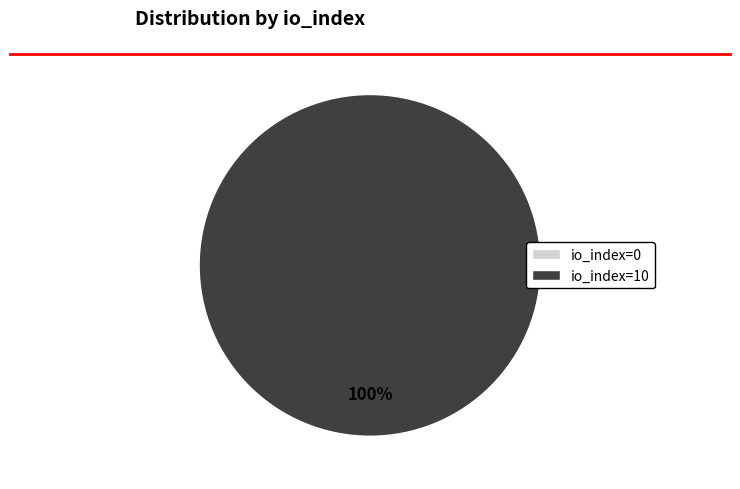

True or false: io_index=0 accounts for 11% of the total.

False